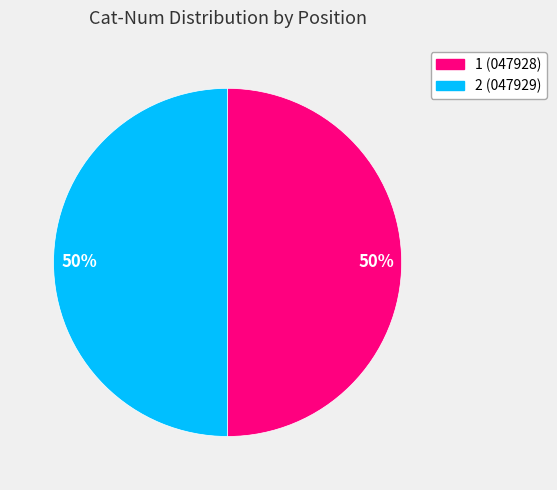

To the nearest percent, what is the average slice percentage?

50%